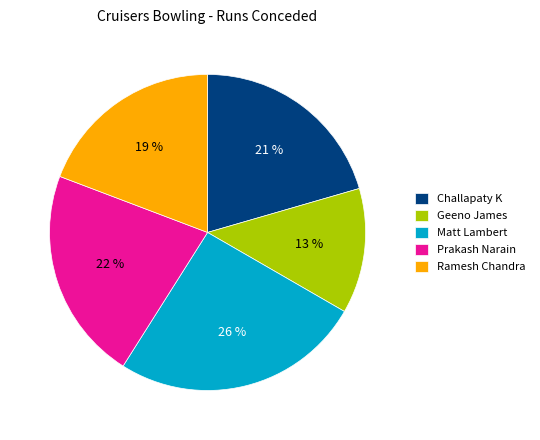

What percentage is the Matt Lambert slice, to the nearest percent?

26%